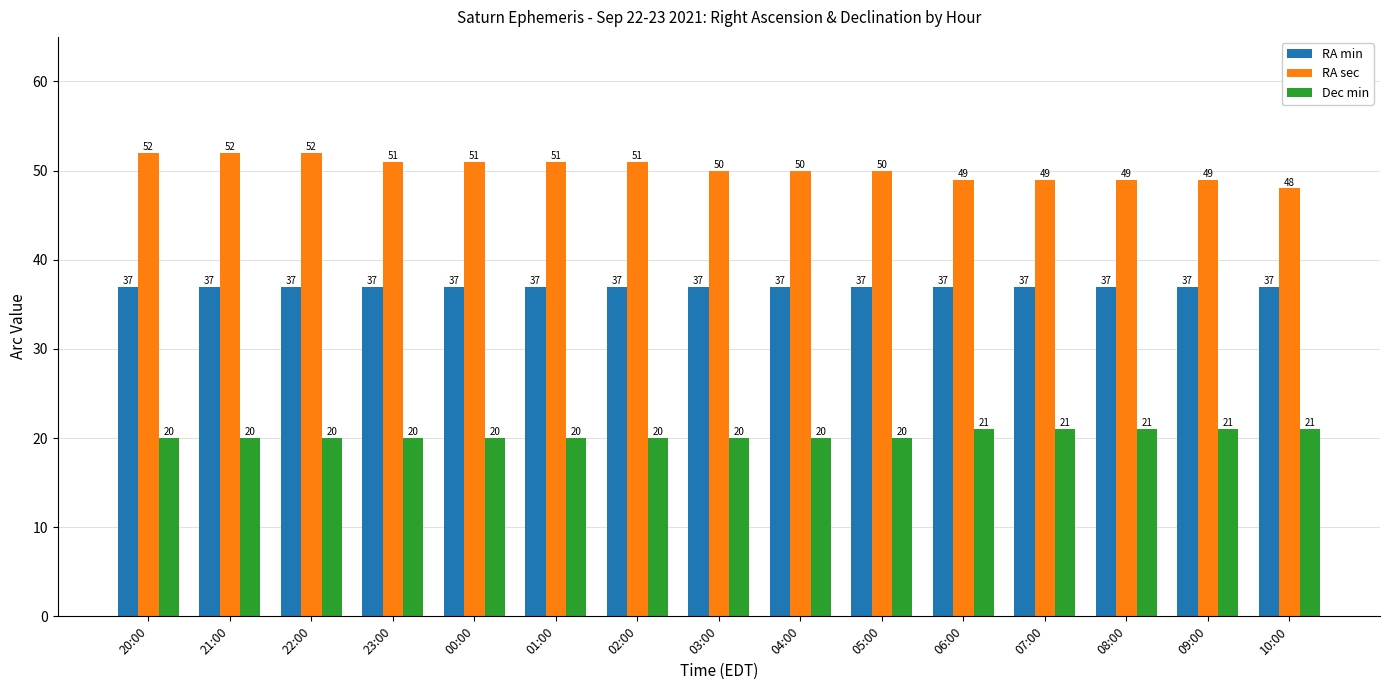

What is the value of the RA min bar at the 1st from the left?

37